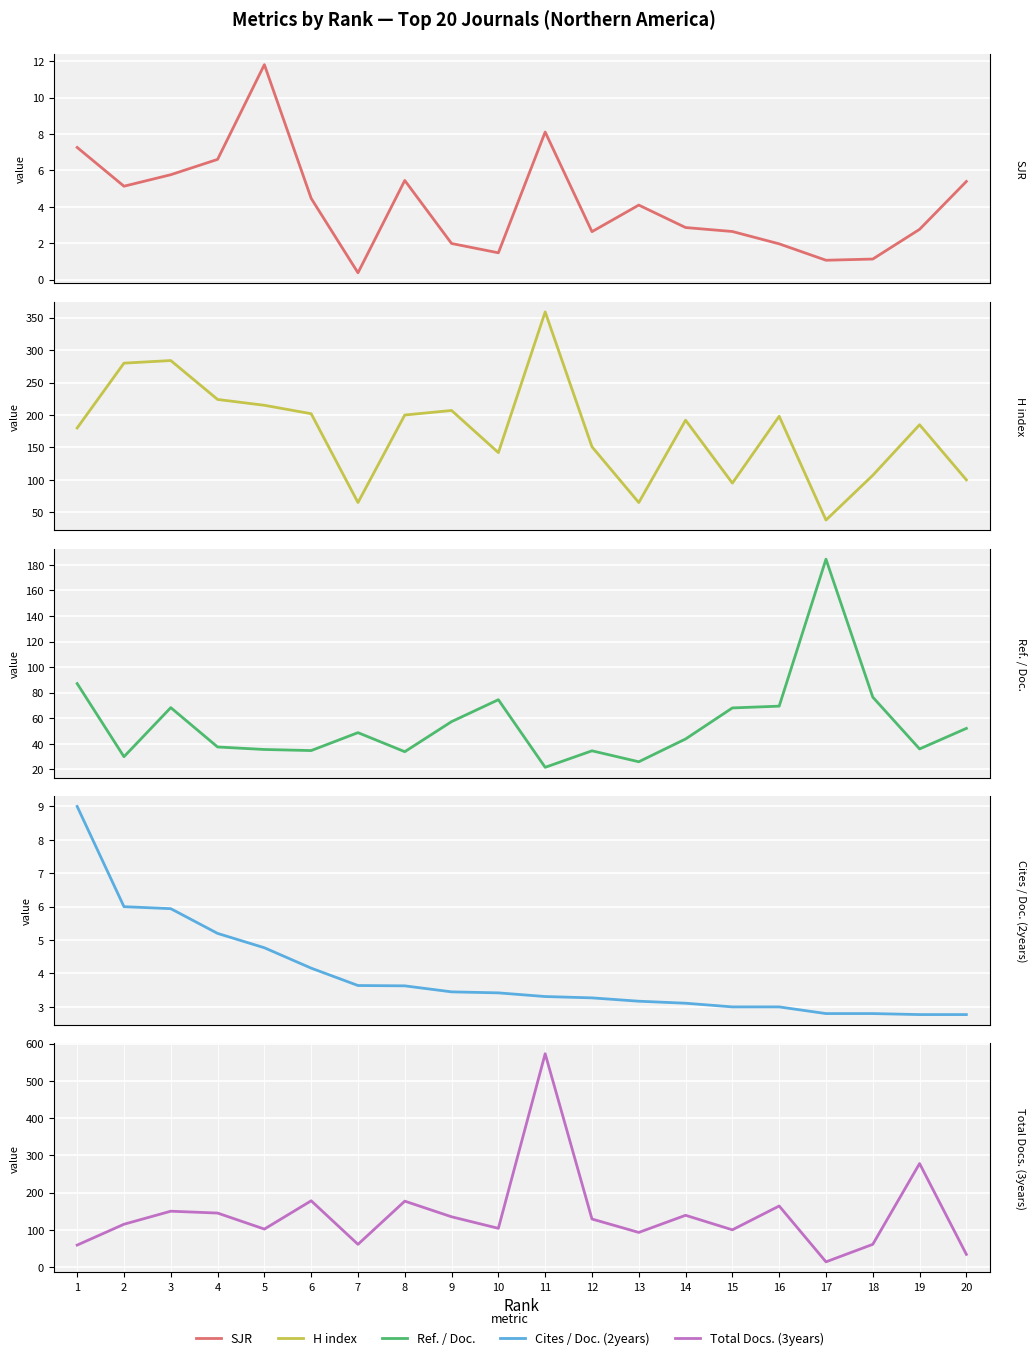

True or false: Cites / Doc. (2years) and Total Docs. (3years) intersect in this chart.

False